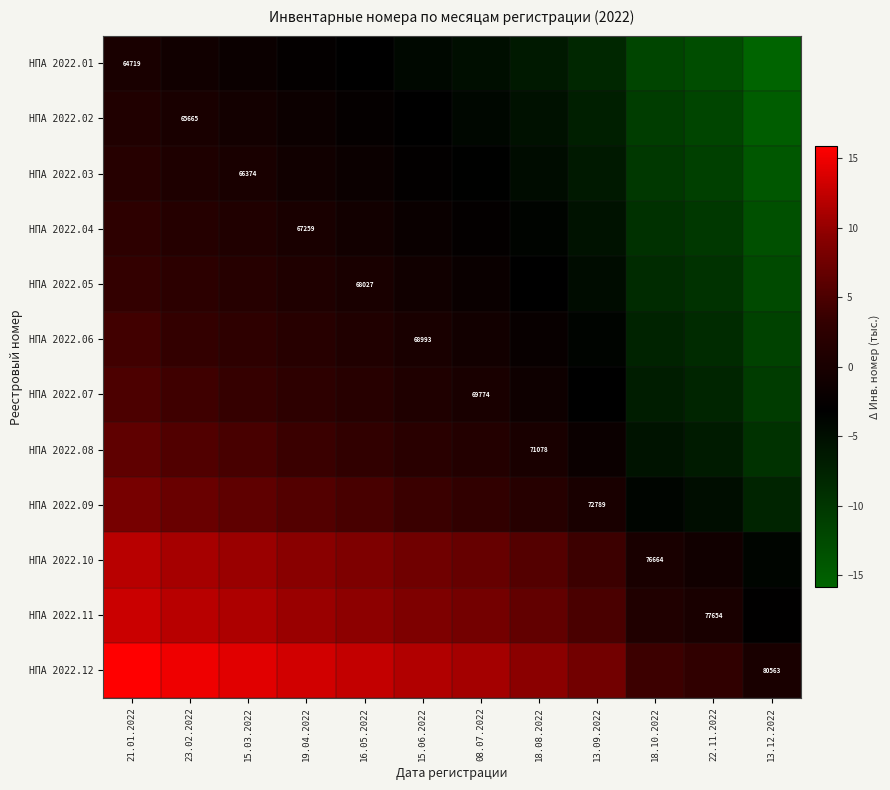

List the series in order of their peak value, lowest first.

НПА 2022.01, НПА 2022.02, НПА 2022.03, НПА 2022.04, НПА 2022.05, НПА 2022.06, НПА 2022.07, НПА 2022.08, НПА 2022.09, НПА 2022.10, НПА 2022.11, НПА 2022.12